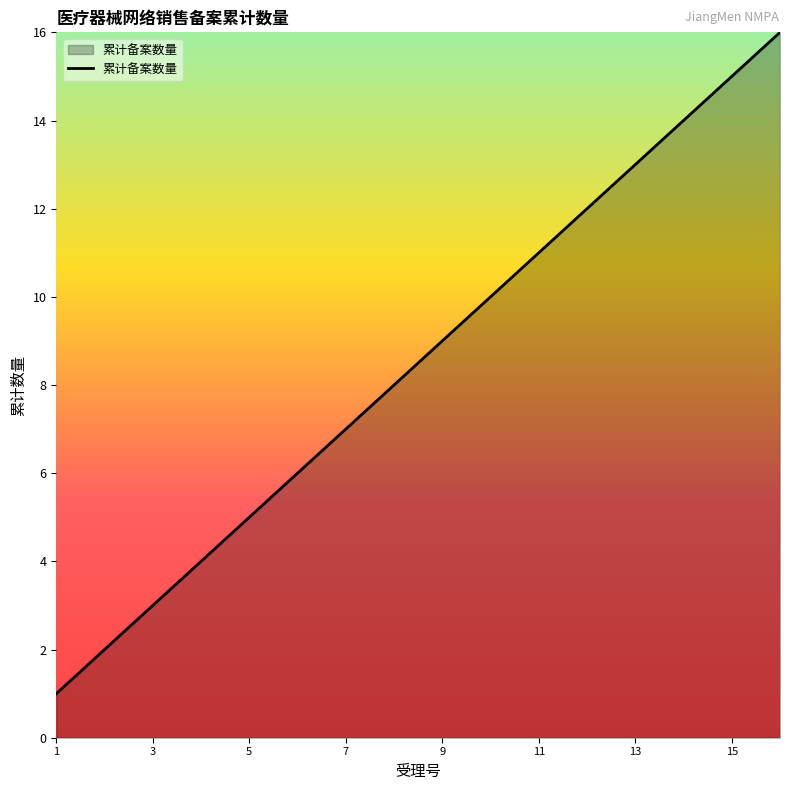

What is the difference between the second highest and minimum values?

14